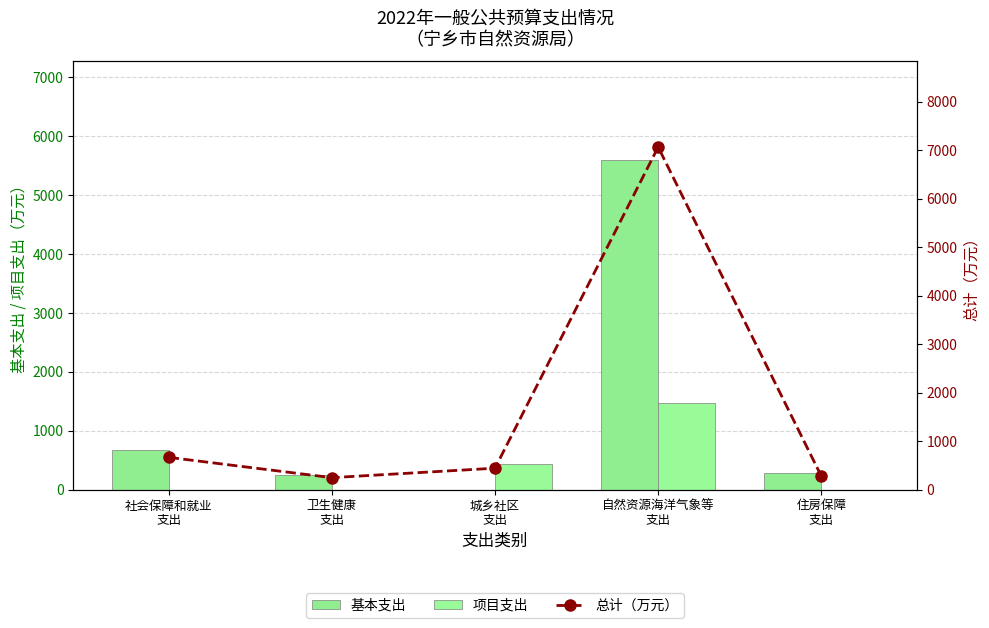

Read the 总计（万元） value at 城乡社区
支出.

443.0